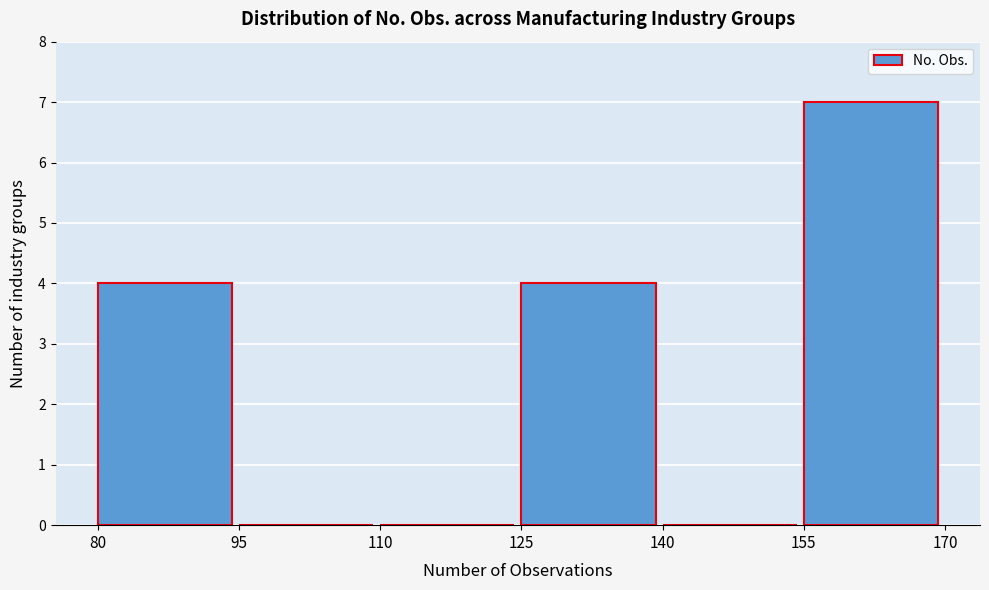

Reading left to right, list every bar in this chart as the range it spans on the x-axis followed by its height. The values are not printed on the chart, so give them approximately, as read against the axis.

80 to 95: 4
95 to 110: 0
110 to 125: 0
125 to 140: 4
140 to 155: 0
155 to 170: 7